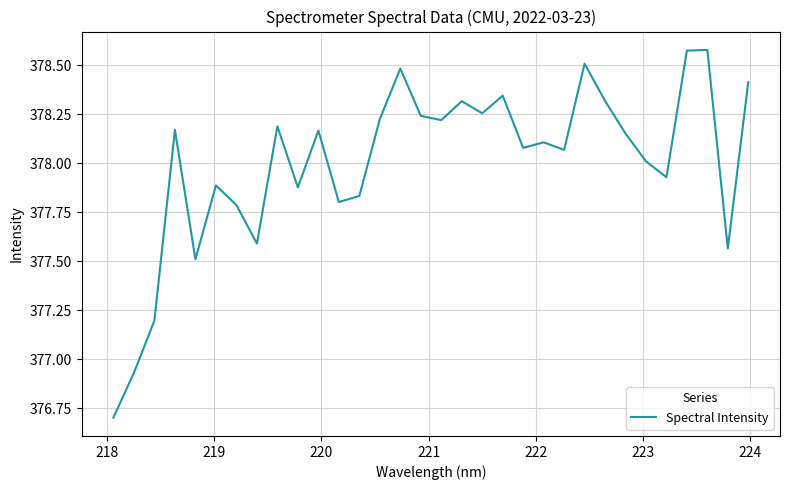

What is the minimum value shown in the chart?

376.7